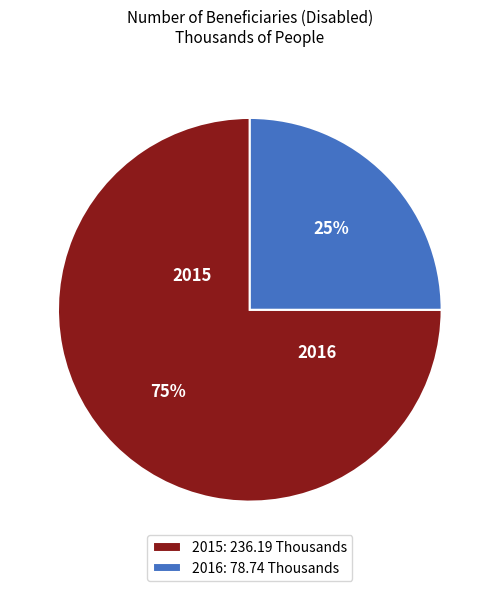

Approximately how many times larger is the value at 2015: 236.19 Thousands compared to 2016: 78.74 Thousands?

3.0